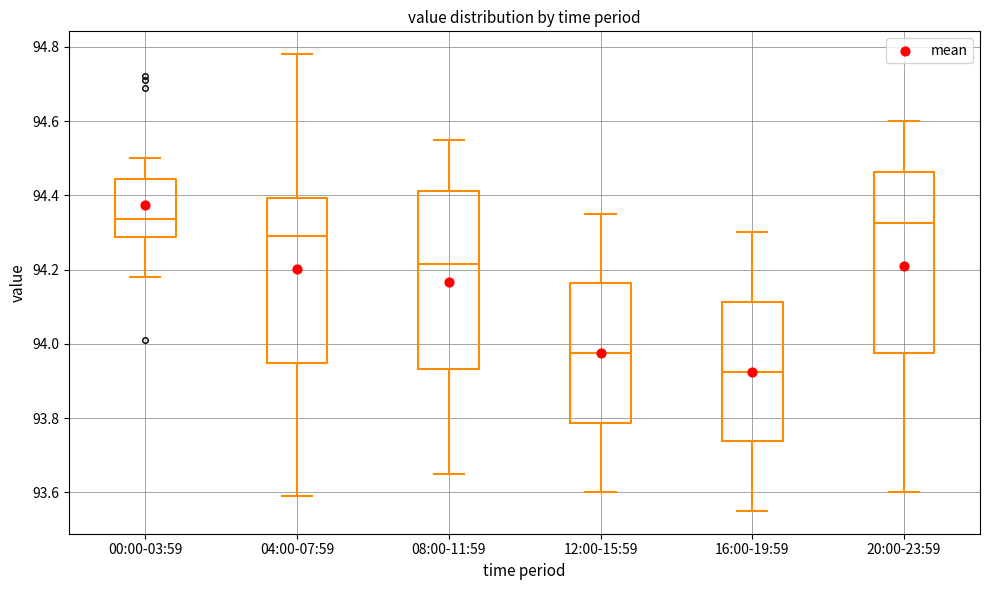

Reading left to right, read every box against the y-axis: the position of its median line, the range the box covers, and the ends of its whiskers. The values are not printed on the chart, so give them approximately, as read against the axis.

00:00-03:59: median 94.34, box 94.28 to 94.44, whiskers 94.18 to 94.50
04:00-07:59: median 94.30, box 93.94 to 94.40, whiskers 93.60 to 94.78
08:00-11:59: median 94.22, box 93.94 to 94.42, whiskers 93.66 to 94.56
12:00-15:59: median 93.98, box 93.78 to 94.16, whiskers 93.60 to 94.36
16:00-19:59: median 93.92, box 93.74 to 94.12, whiskers 93.56 to 94.30
20:00-23:59: median 94.32, box 93.98 to 94.46, whiskers 93.60 to 94.60